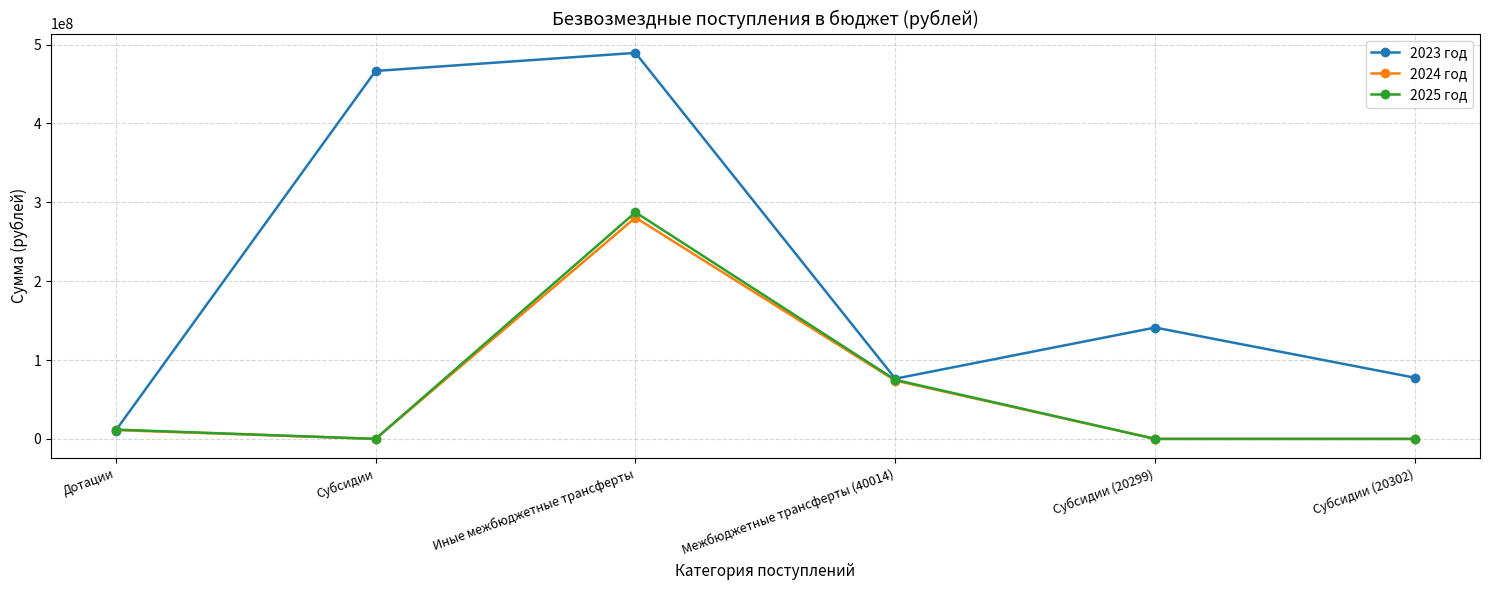

What is the sum of all 2023 год values?

1261856702.8